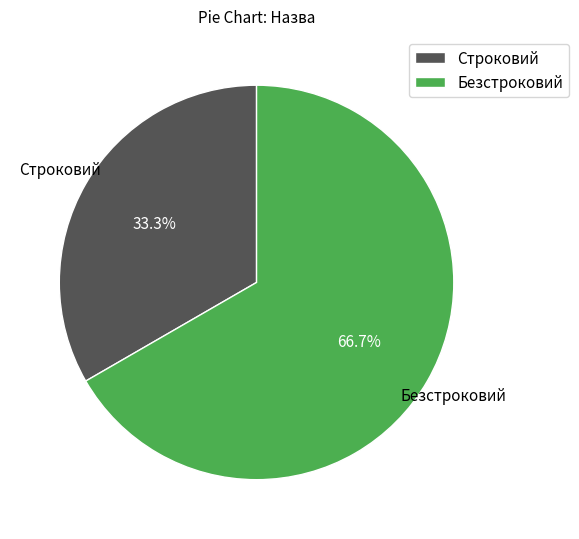

Which slice is the smallest?

Строковий